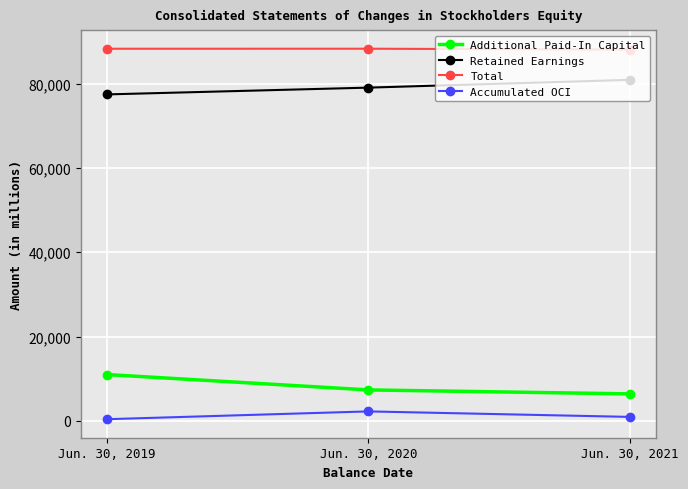

The value of Retained Earnings at Jun. 30, 2020 is 79071. True or false?

True